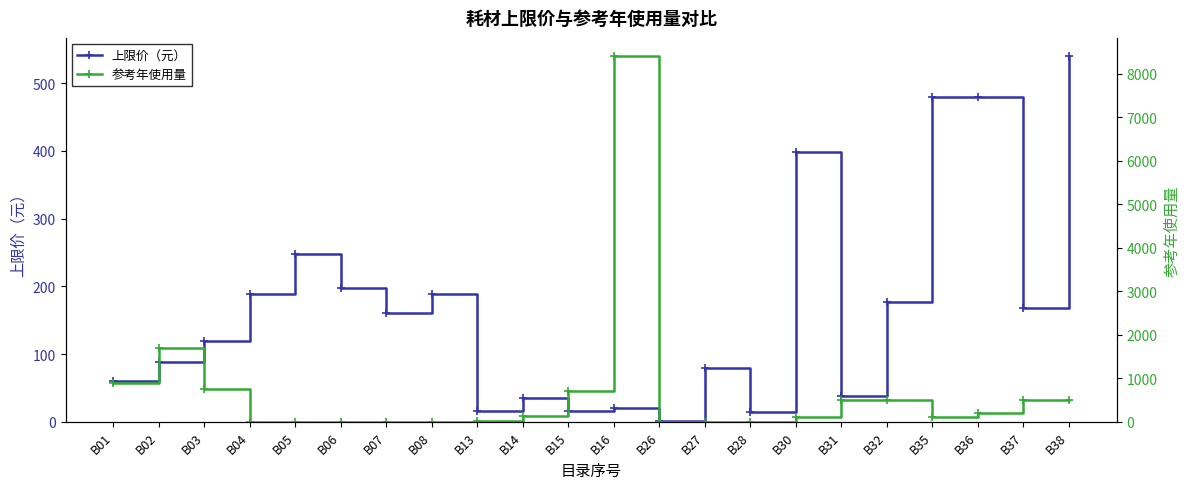

How many values in the 上限价（元） series exceed 160?

10